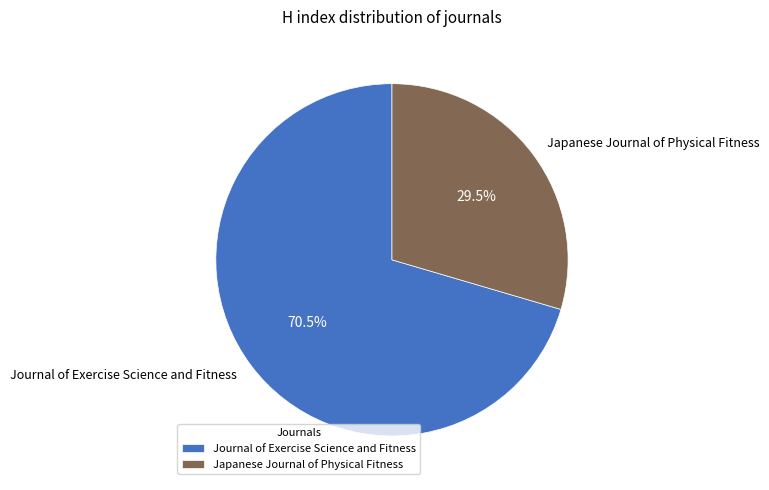

What percentage do Journal of Exercise Science and Fitness and Japanese Journal of Physical Fitness together represent?

100.0%